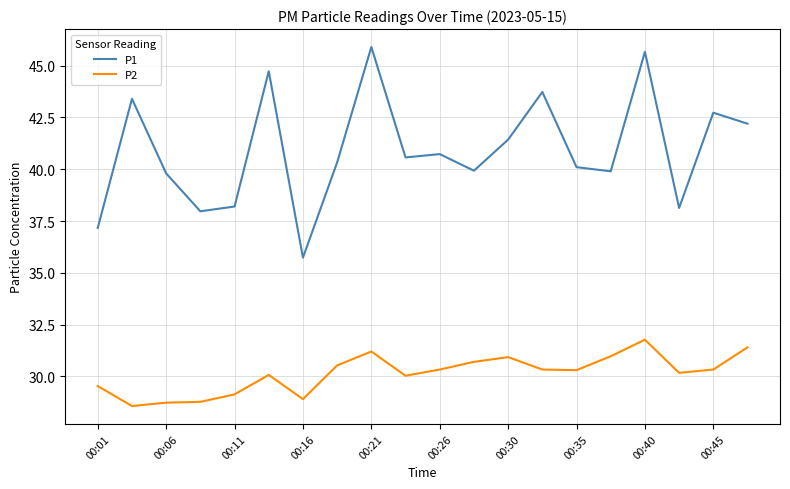

What is the difference between the maximum and minimum values in the P2 series?

3.2